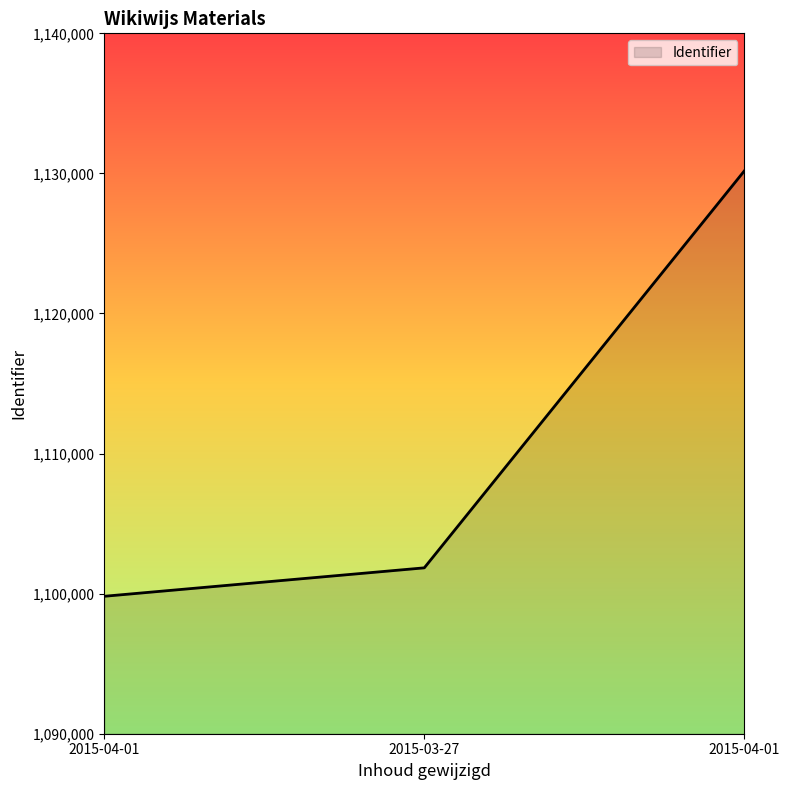

Does the chart have visible grid lines?

No